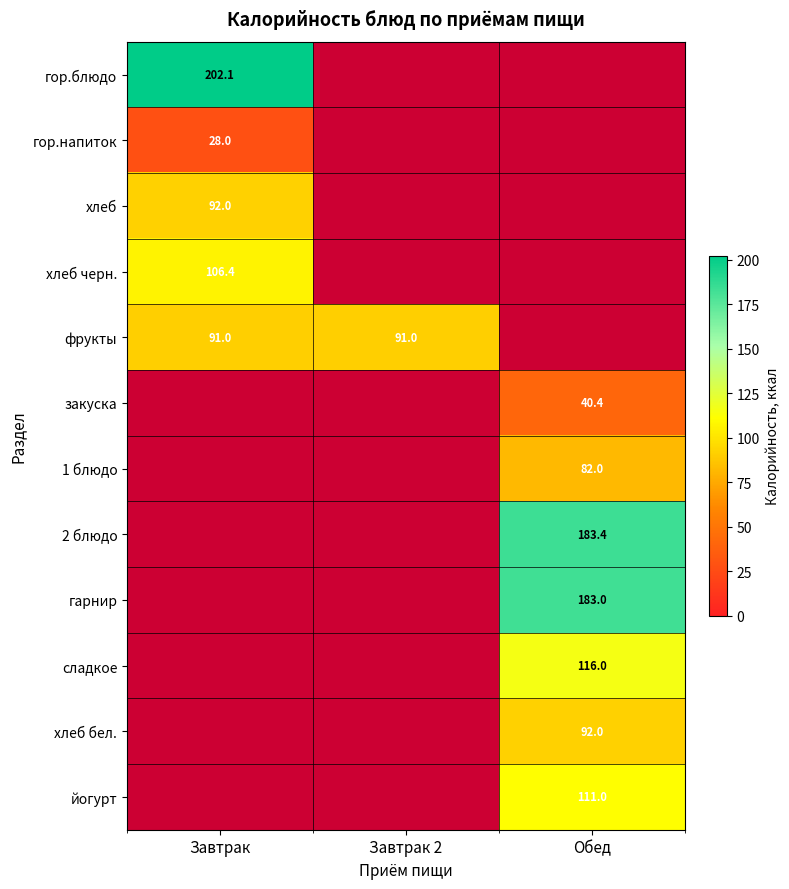

Which series has the largest range (max minus min)?

гор.блюдо